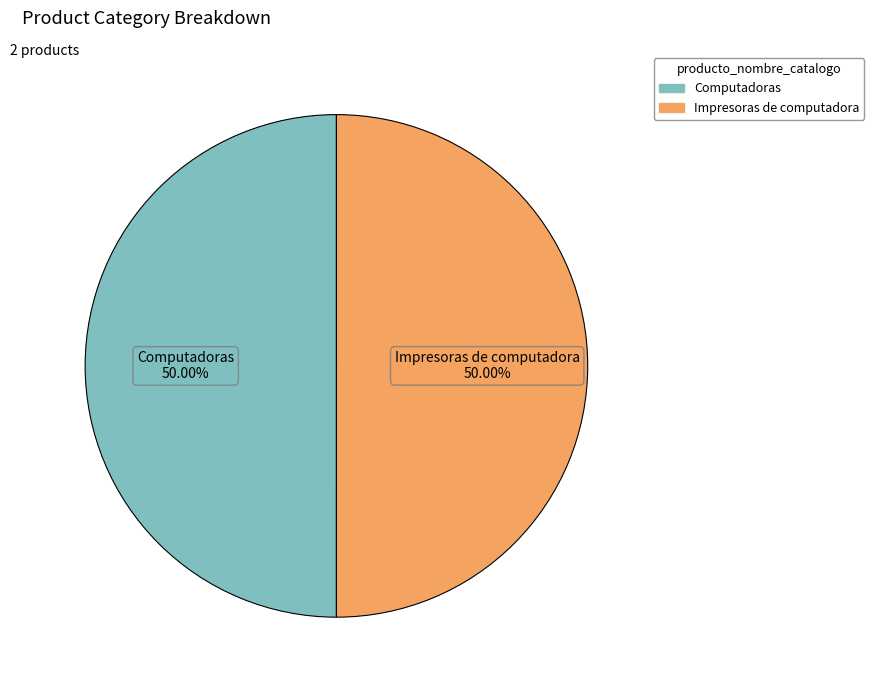

What portion of the pie excludes Computadoras?

50.0%